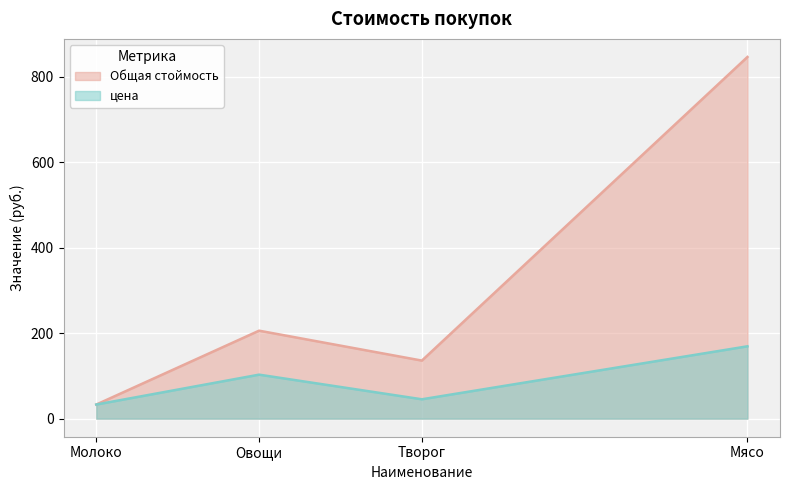

What is the label of the 4th point from the right?

Молоко